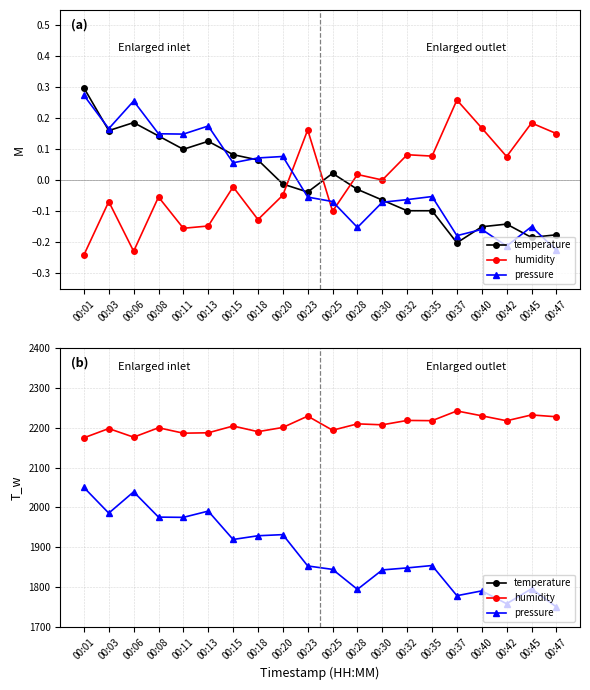

Which category has the highest value in the humidity series?

00:37